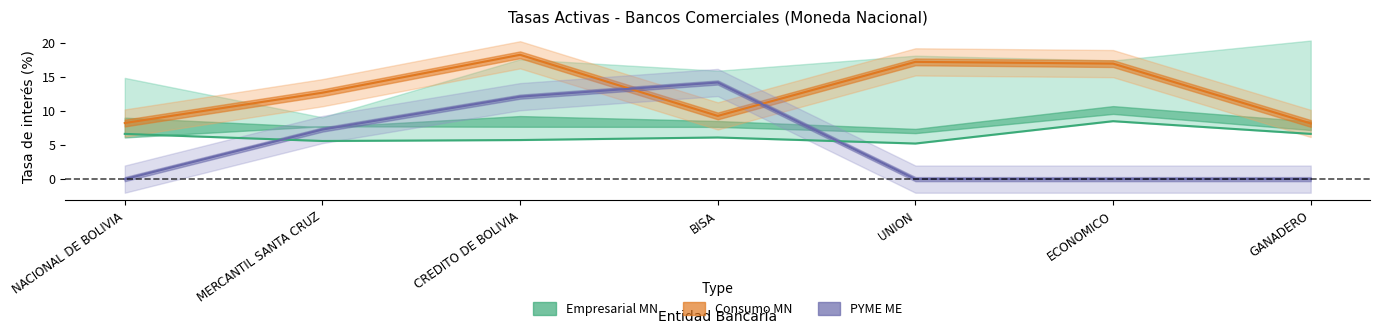

List the labels in order of PYME ME value, largest first.

BISA, CREDITO DE BOLIVIA, MERCANTIL SANTA CRUZ, NACIONAL DE BOLIVIA, UNION, ECONOMICO, GANADERO